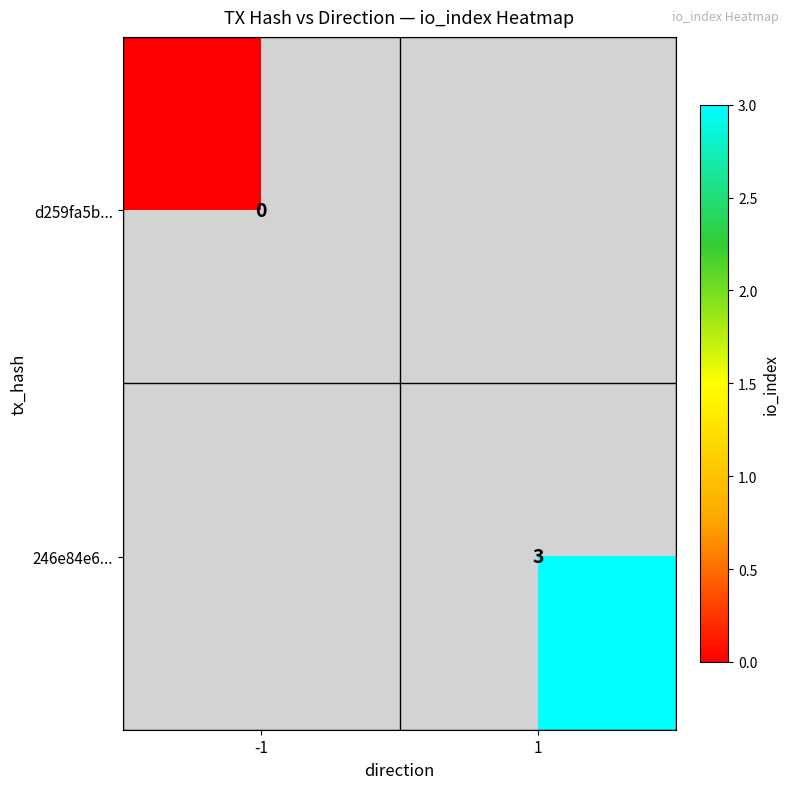

The value of 246e84e6... at 1 is 3. True or false?

True